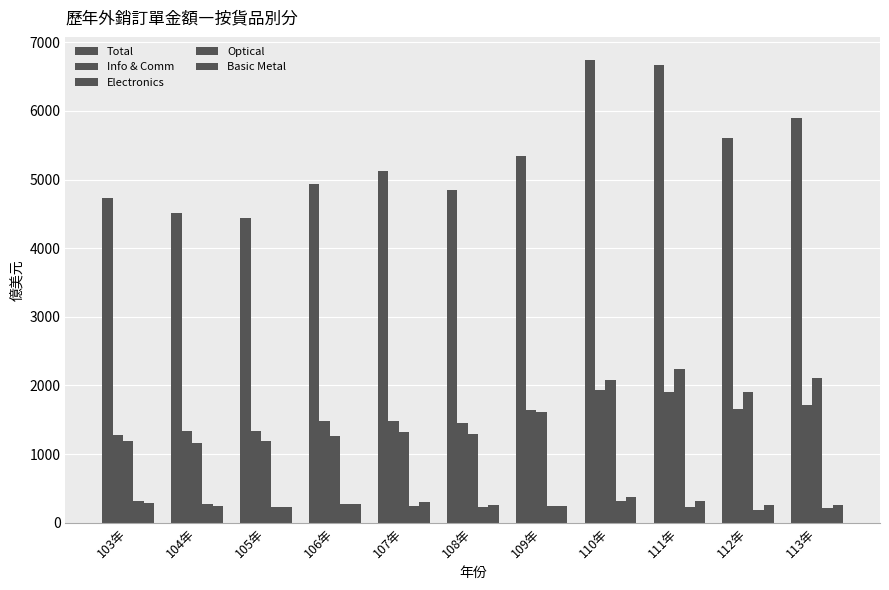

What is the maximum value shown in the chart?

6741.3